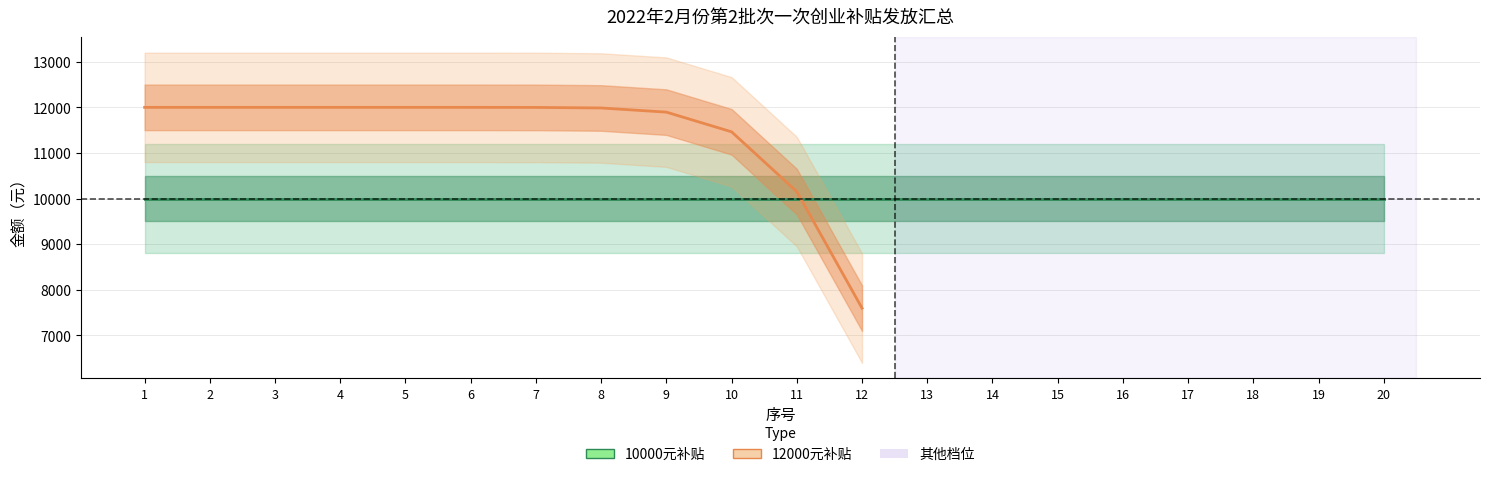

After their last crossing, which series has the higher values: 12000元补贴 or 10000元补贴?

10000元补贴